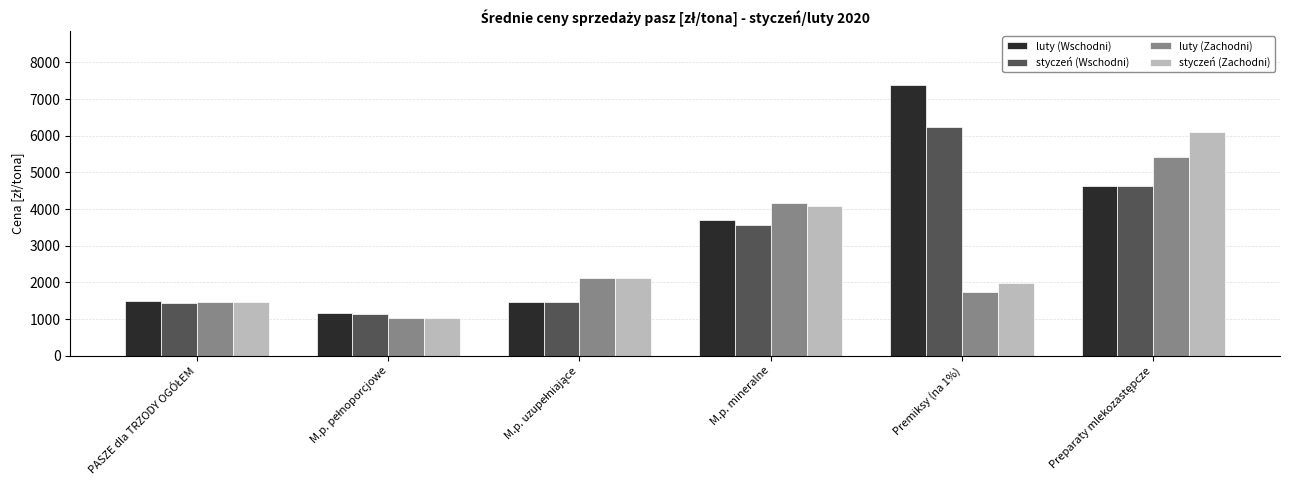

The value of luty (Zachodni) at Premiksy (na 1%) is 1738.5. True or false?

True